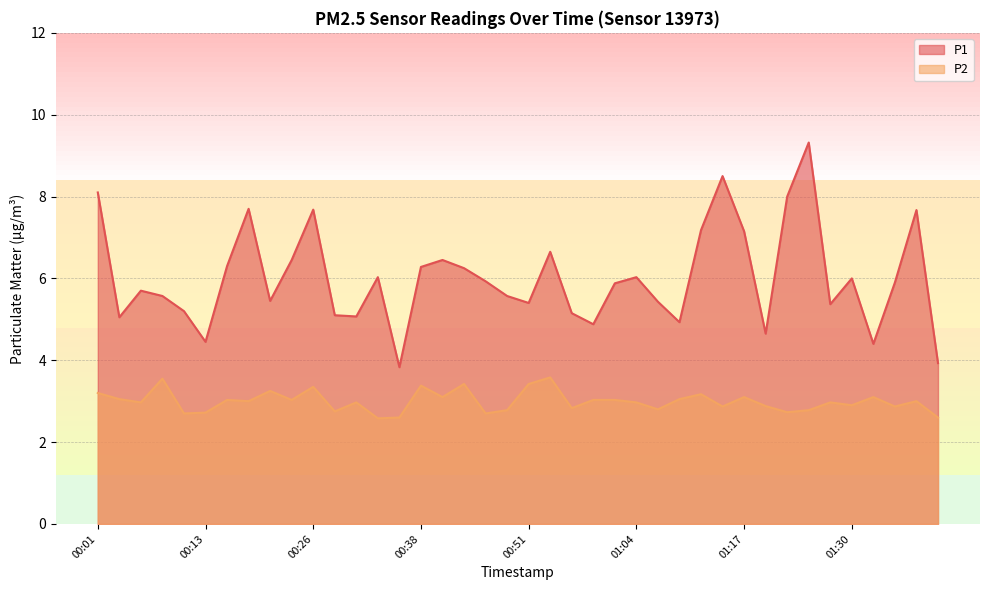

At which category is the sum across all series the highest?

01:25